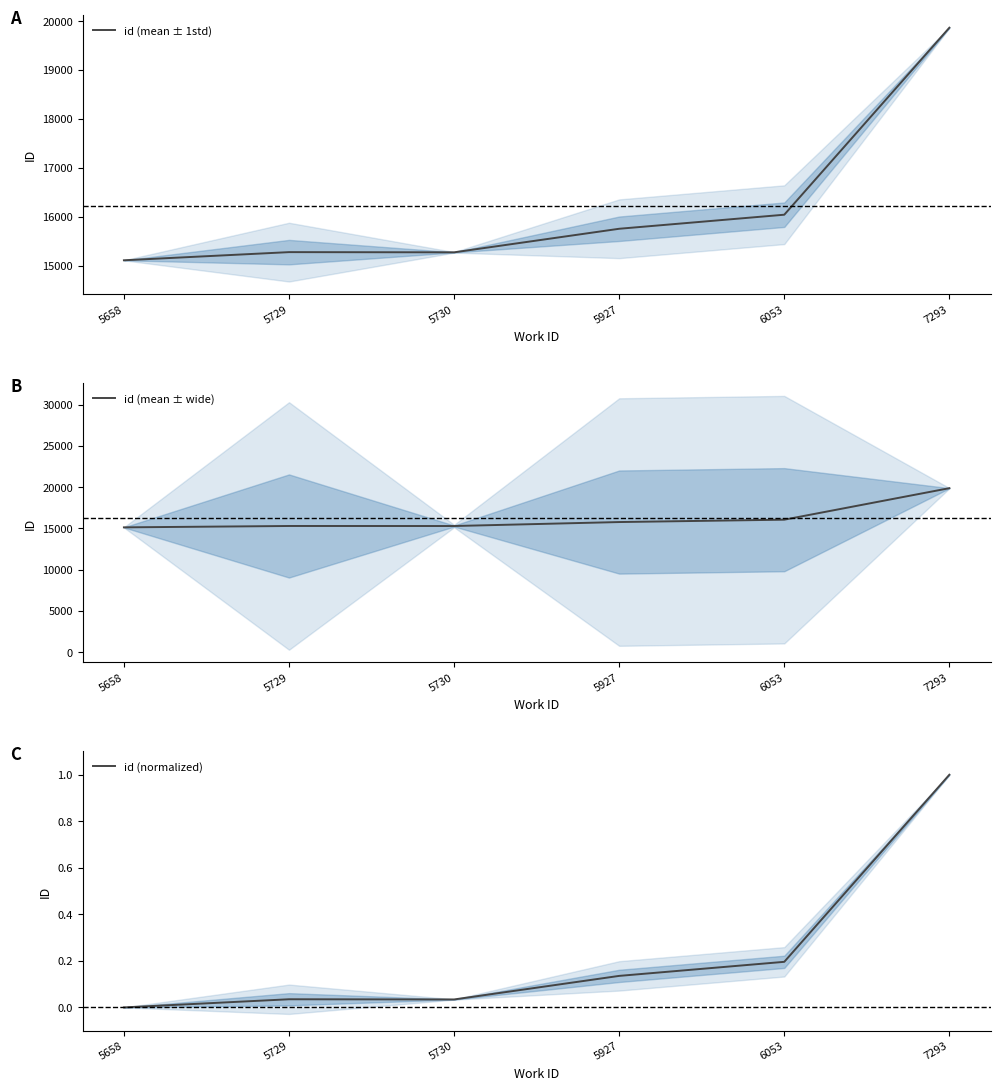

Which category has the lowest value in the id (mean ± wide) series?

5658